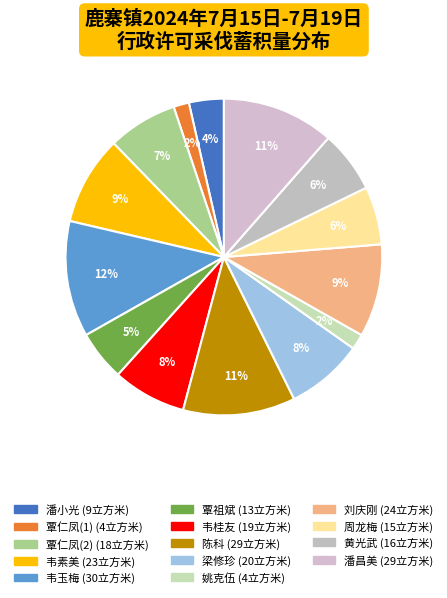

What is the change in value from 覃仁凤(2) to 周龙梅?

-3